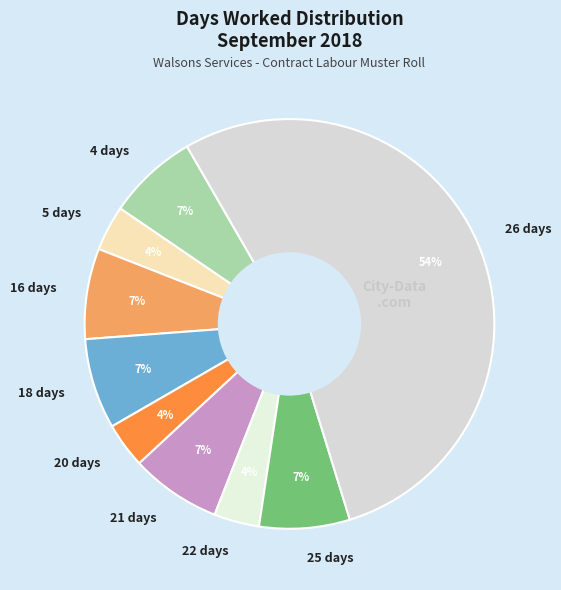

Do 25 days and 20 days together represent more than half of the pie?

No